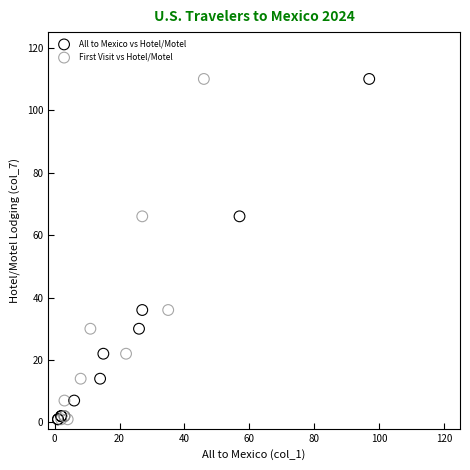

What are all the series names shown in the legend?

All to Mexico vs Hotel/Motel, First Visit vs Hotel/Motel